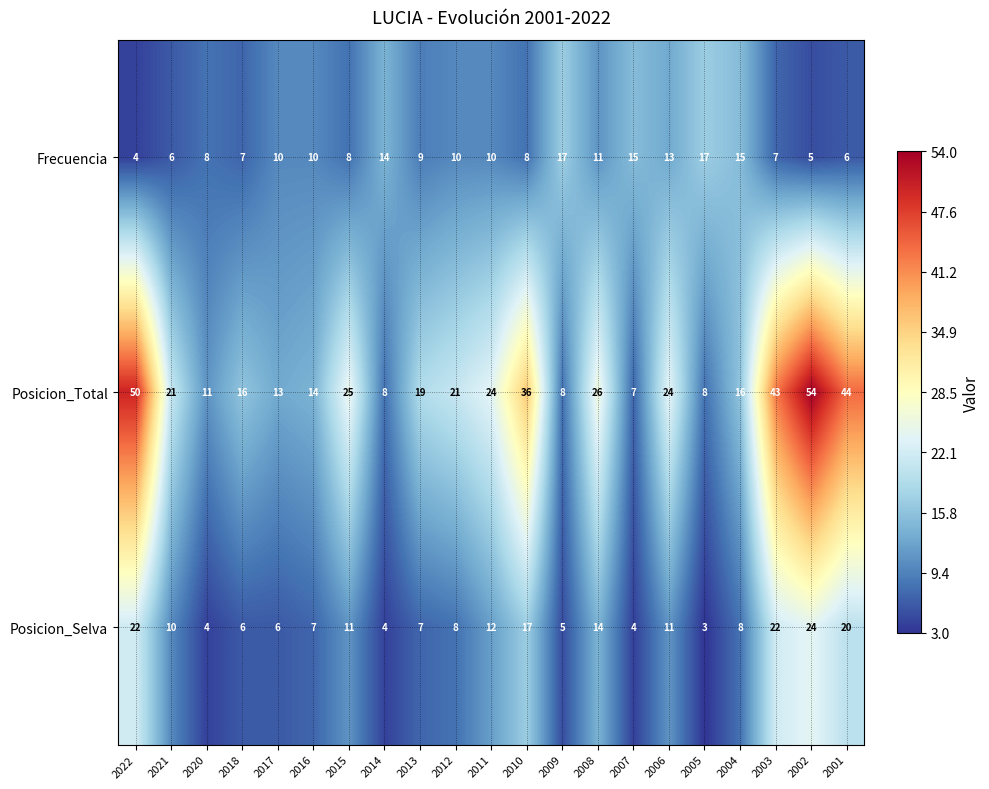

How many series are shown in this chart?

3